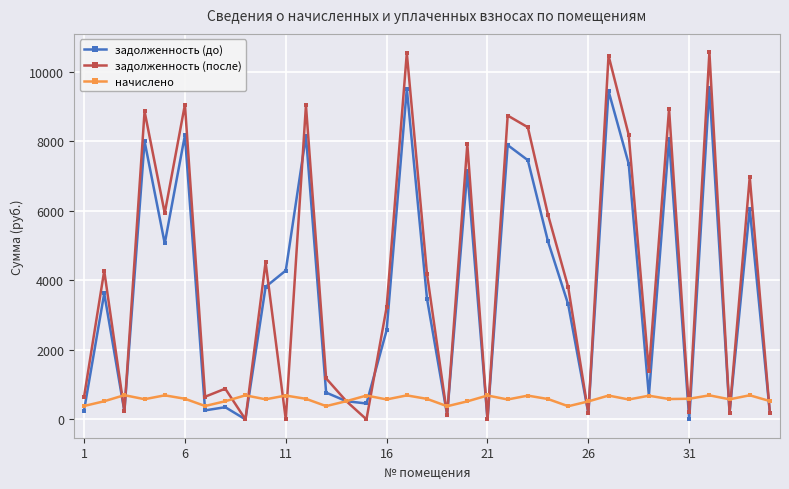

What is the average value of the начислено series?

579.7